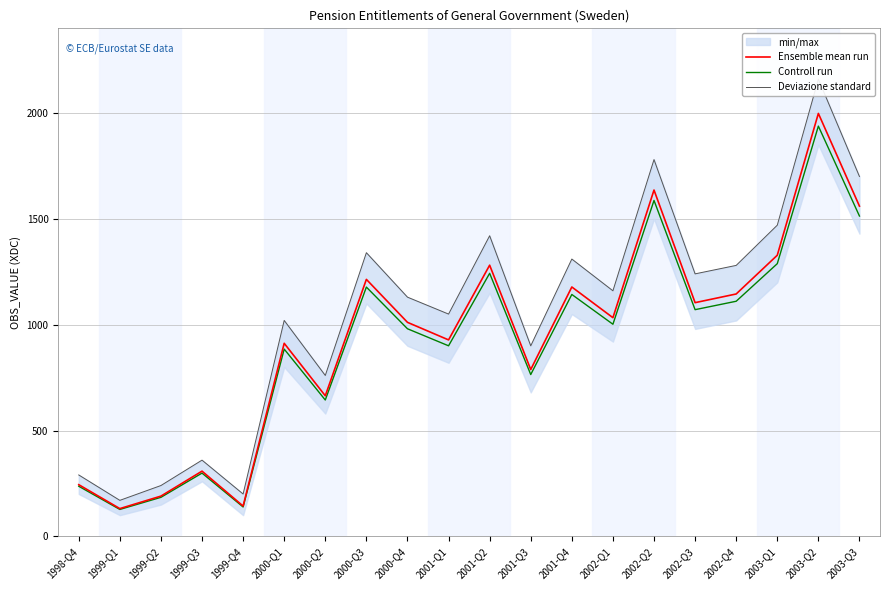

The Deviazione standard series shows 2059.9 at 2002-Q1. True or false?

False